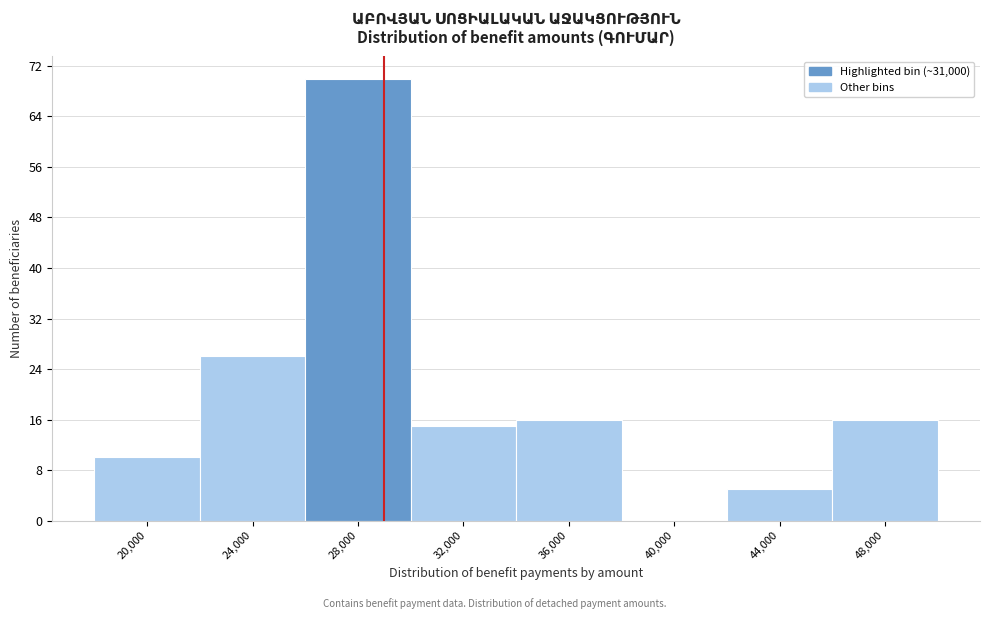

Reading left to right, extract all data points from this chart.

20,000=10	24,000=26	28,000=70	32,000=15	36,000=16	40,000=0	44,000=5	48,000=16